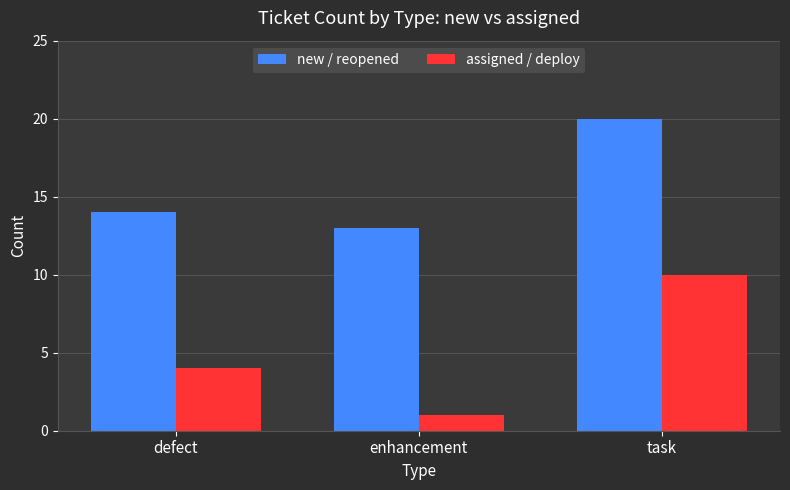

Where is new / reopened nearest to the value 16?

defect